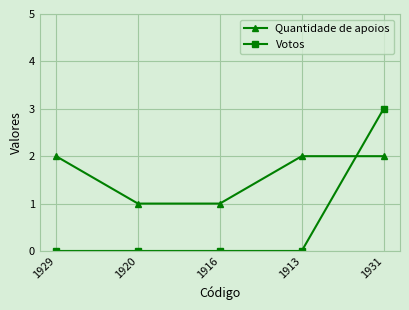

Which series has the largest range (max minus min)?

Votos